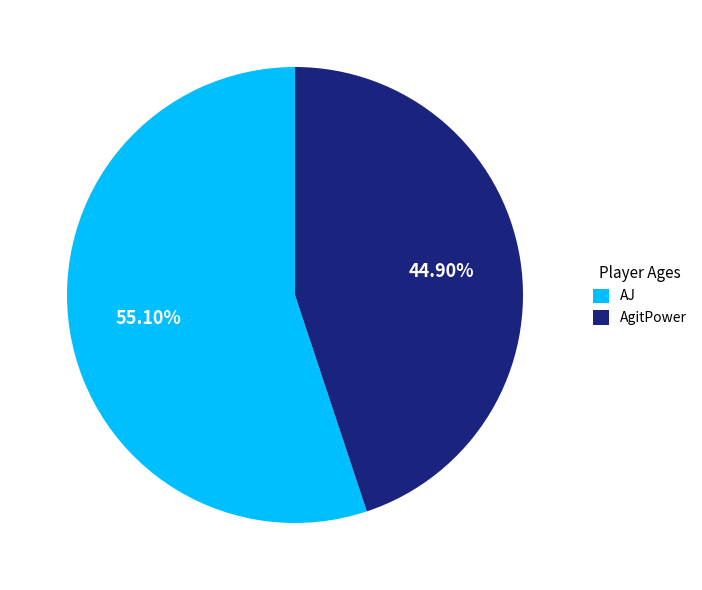

What is the smallest slice in the pie chart?

AgitPower